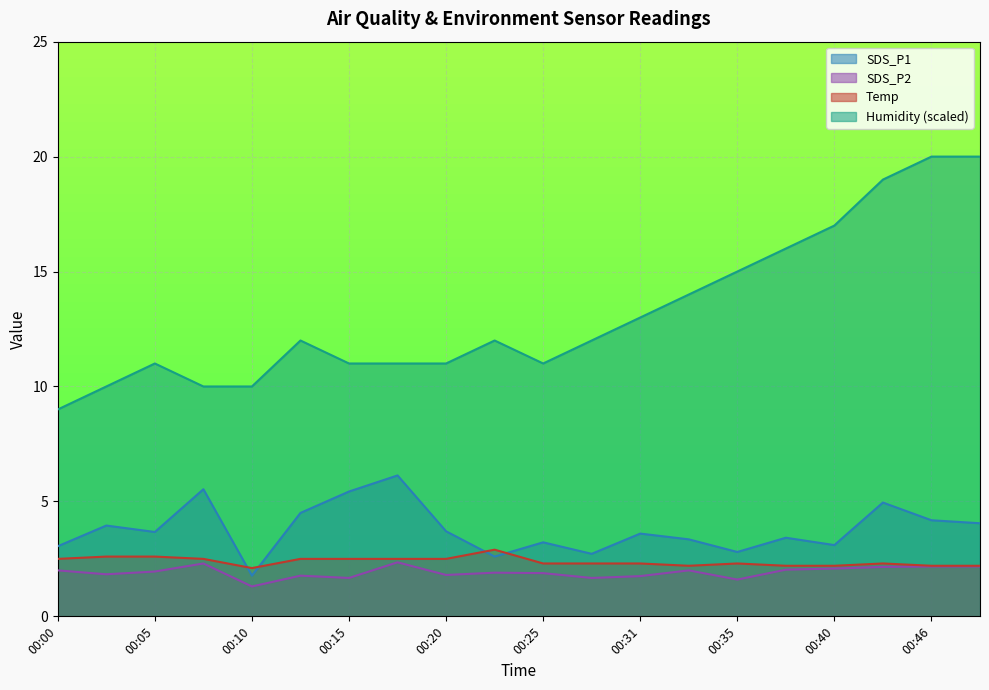

What is the total value across all series at 00:00?

16.6